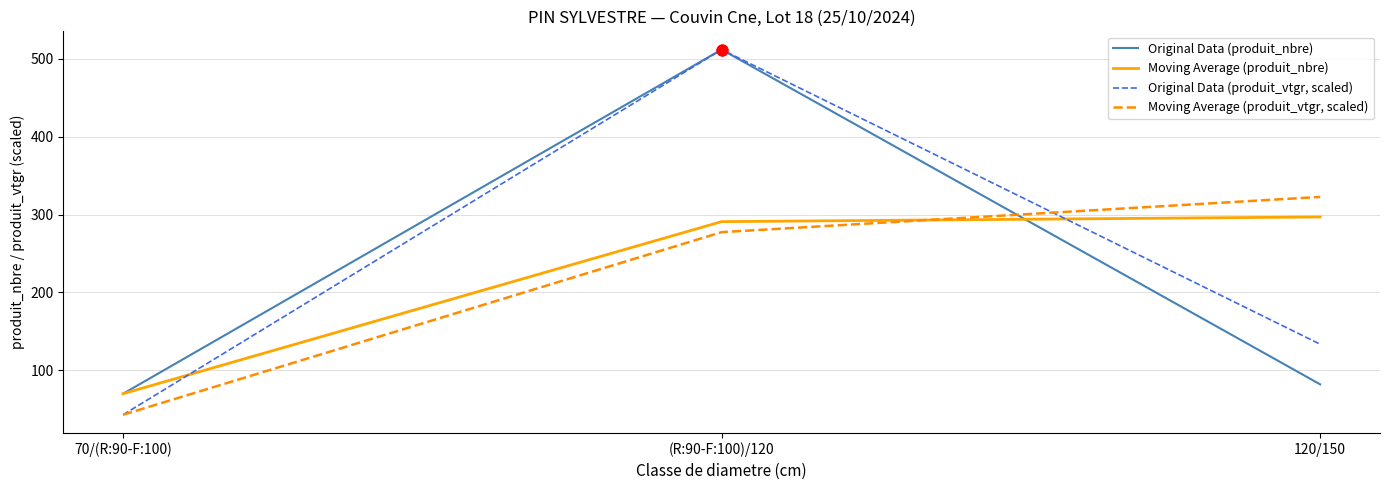

What is the difference between the highest and lowest values at (R:90-F:100)/120?

234.5